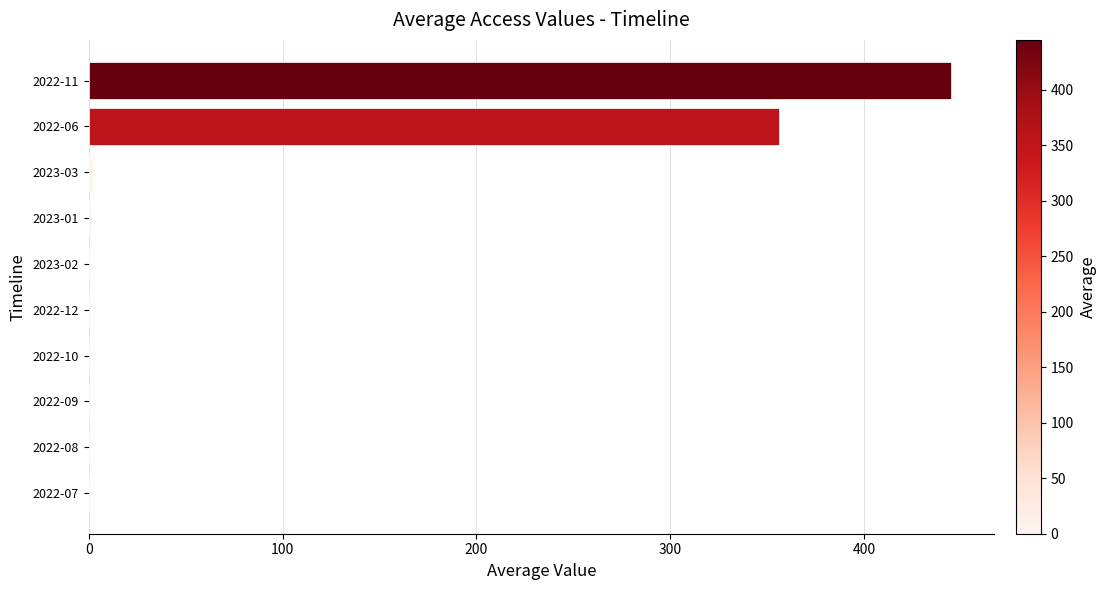

Where is the data nearest to the value 222?

2022-06